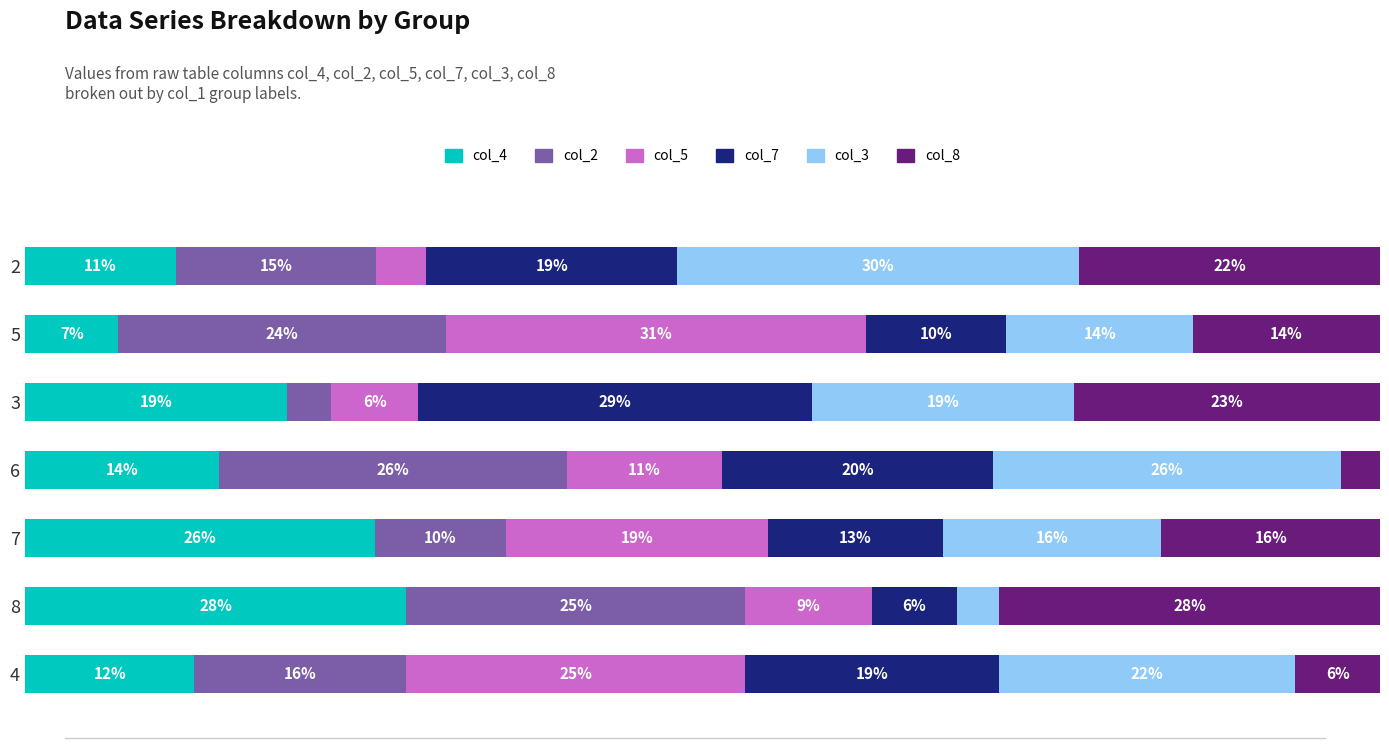

What is the sum of all col_5 values?

106.3